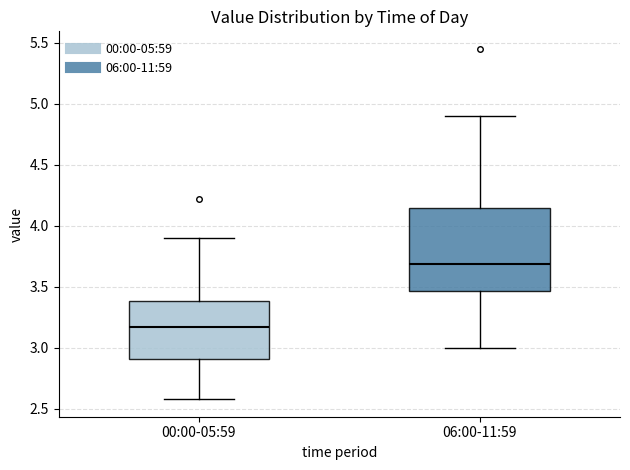

Comparing the boxes themselves (not the whiskers), which one is the tallest?

06:00-11:59